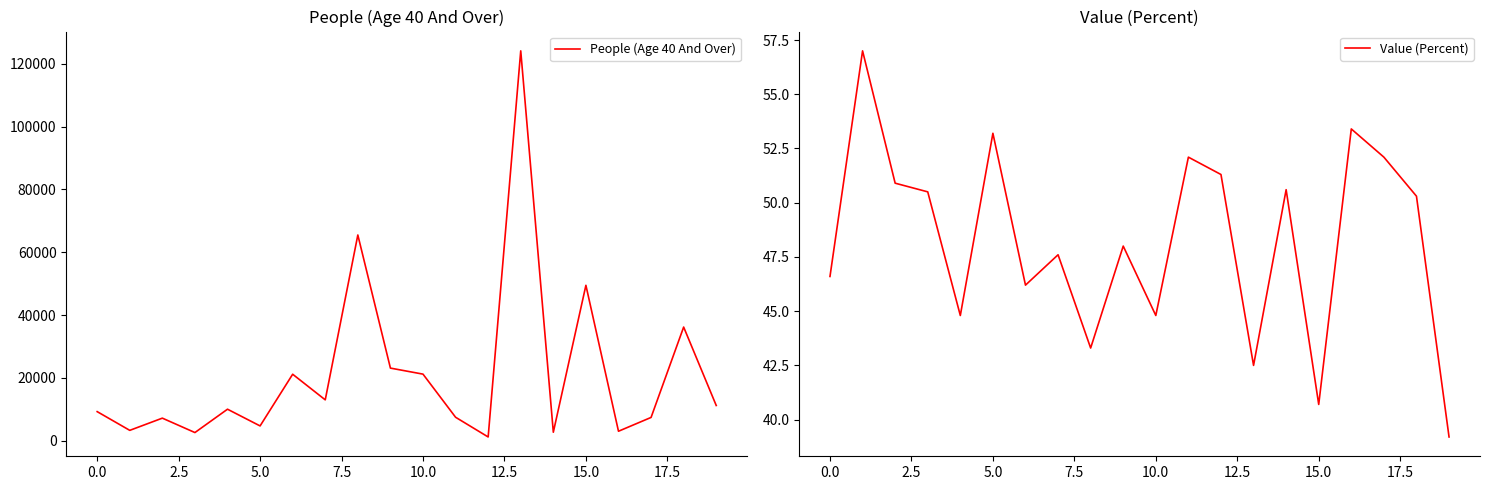

The Value (Percent) series shows 92.7 at 5.0. True or false?

False